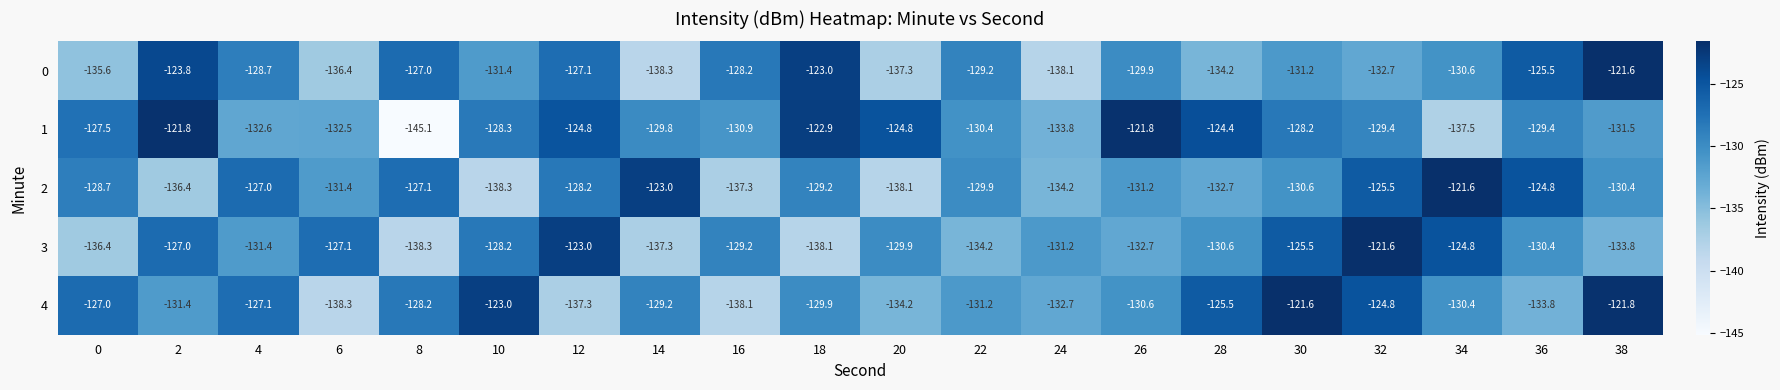

What is the total value across all series at 2?

-640.4